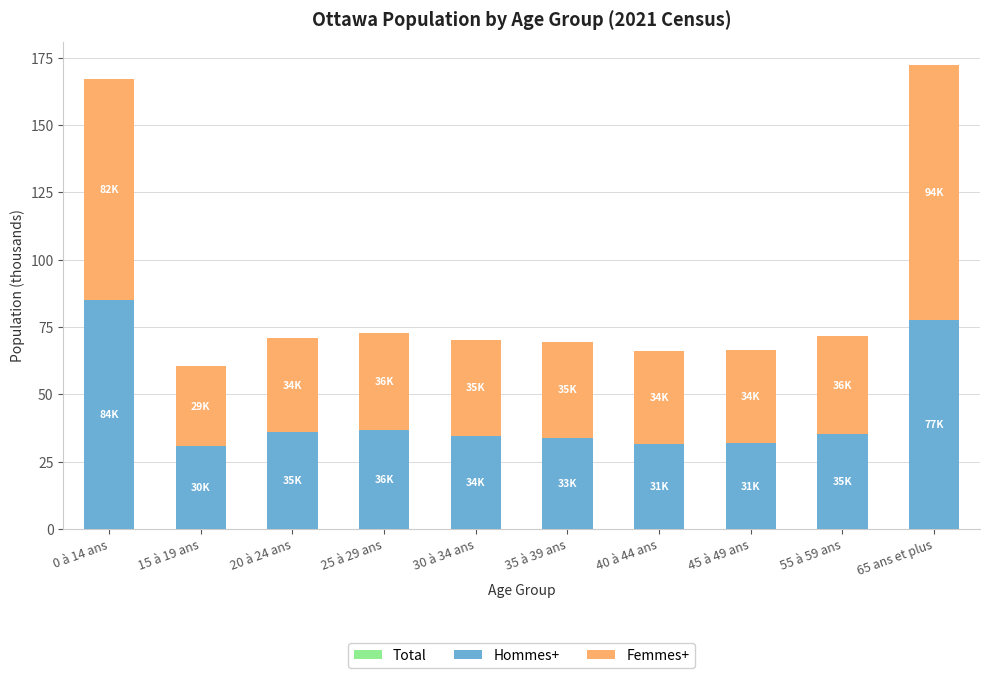

Reading left to right, extract all data points from this chart.

Total: 0 à 14 ans=166.9	15 à 19 ans=60.4	20 à 24 ans=70.8	25 à 29 ans=72.8	30 à 34 ans=70.2	35 à 39 ans=69.5	40 à 44 ans=65.9	45 à 49 ans=66.2	55 à 59 ans=71.5	65 ans et plus=172.2
Hommes+: 0 à 14 ans=84.8	15 à 19 ans=30.7	20 à 24 ans=35.9	25 à 29 ans=36.5	30 à 34 ans=34.7	35 à 39 ans=33.8	40 à 44 ans=31.5	45 à 49 ans=31.7	55 à 59 ans=35.2	65 ans et plus=77.7
Femmes+: 0 à 14 ans=82.1	15 à 19 ans=29.7	20 à 24 ans=34.9	25 à 29 ans=36.3	30 à 34 ans=35.5	35 à 39 ans=35.7	40 à 44 ans=34.4	45 à 49 ans=34.5	55 à 59 ans=36.2	65 ans et plus=94.5